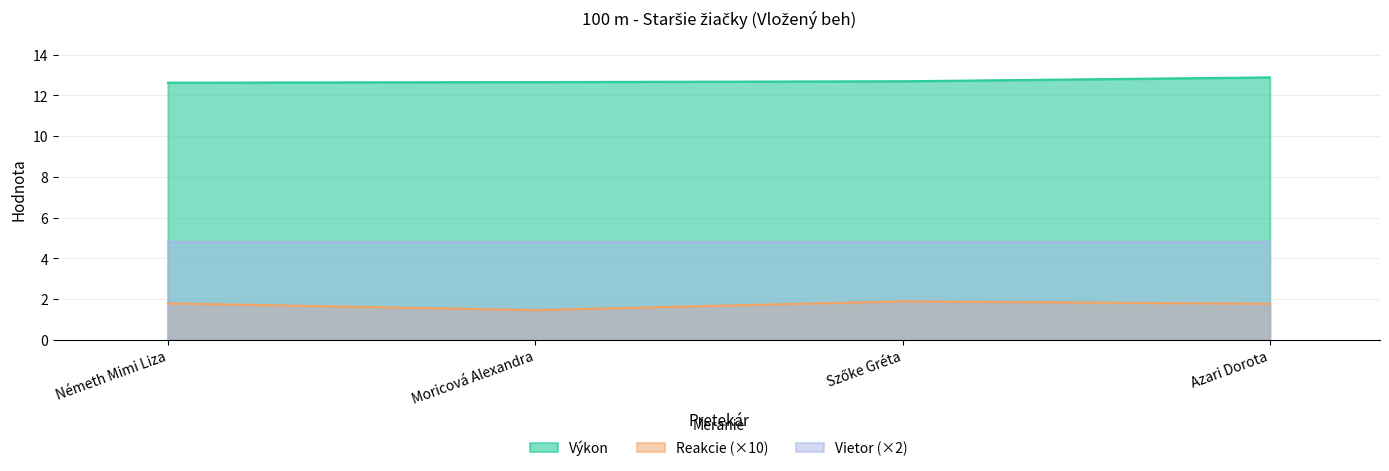

What are all the series names shown in the legend?

Výkon, Reakcie (×10), Vietor (×2)